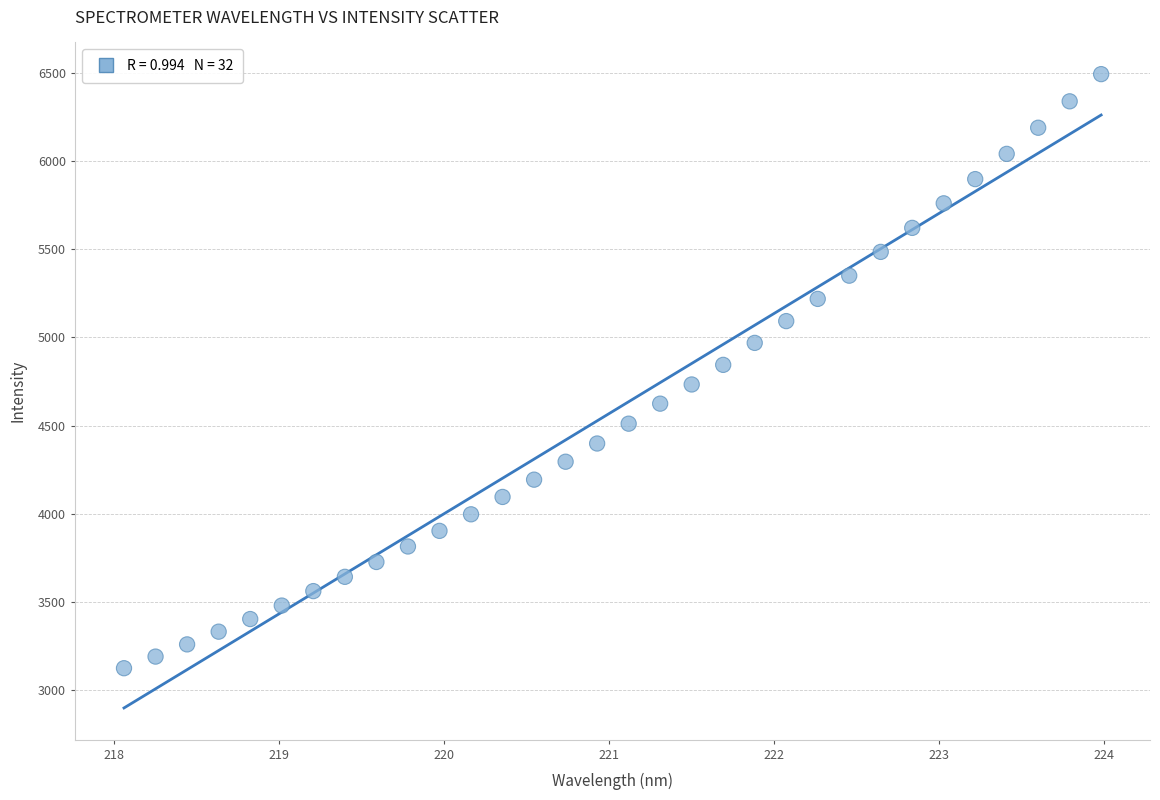

What is the range of Y values (max minus min)?

3366.2